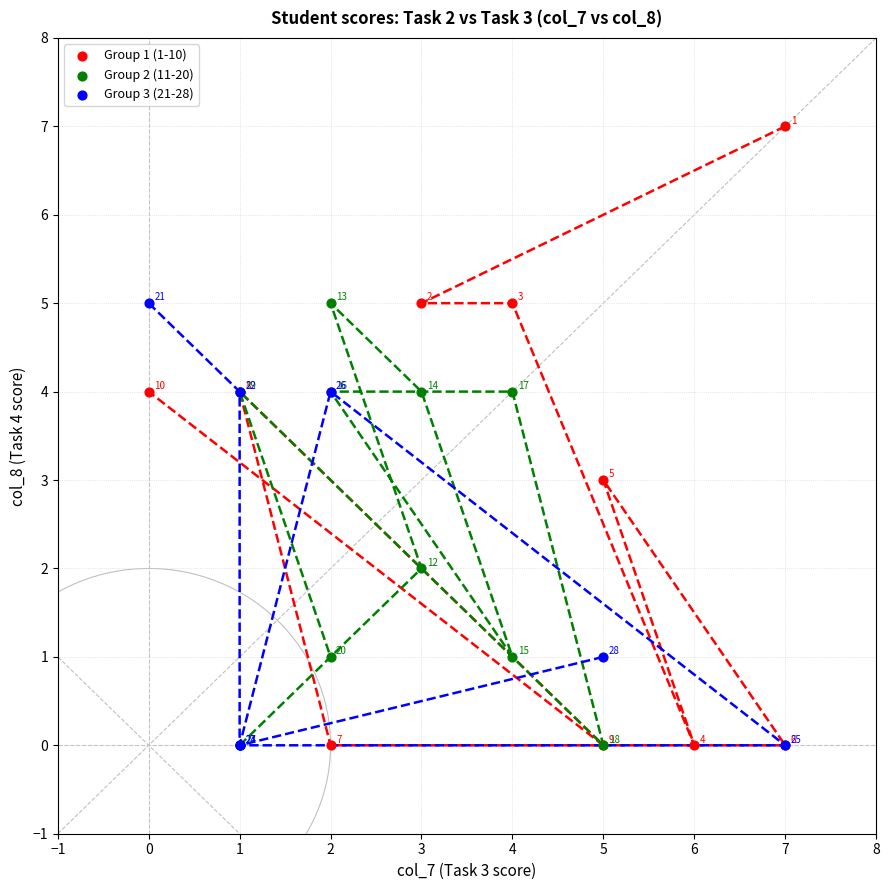

What are all the series names shown in the legend?

Group 1 (1-10), Group 2 (11-20), Group 3 (21-28)